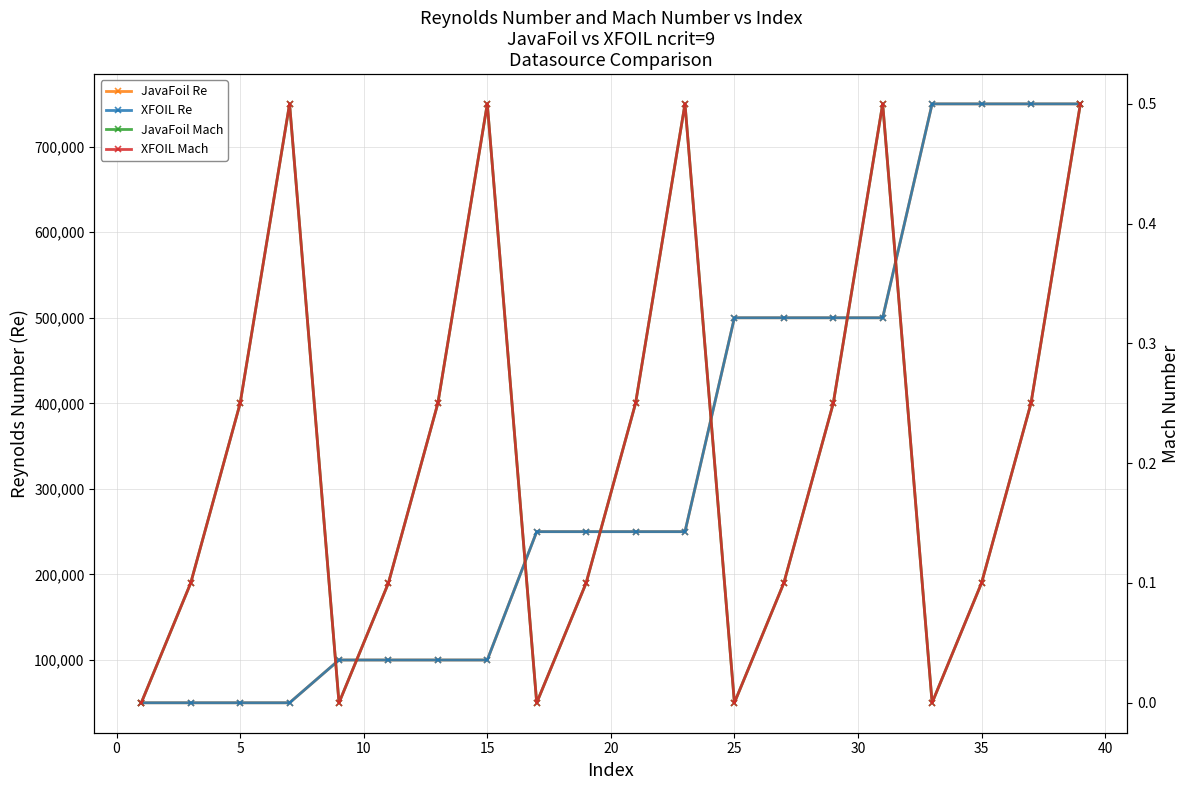

True or false: JavaFoil Re and JavaFoil Mach intersect in this chart.

False